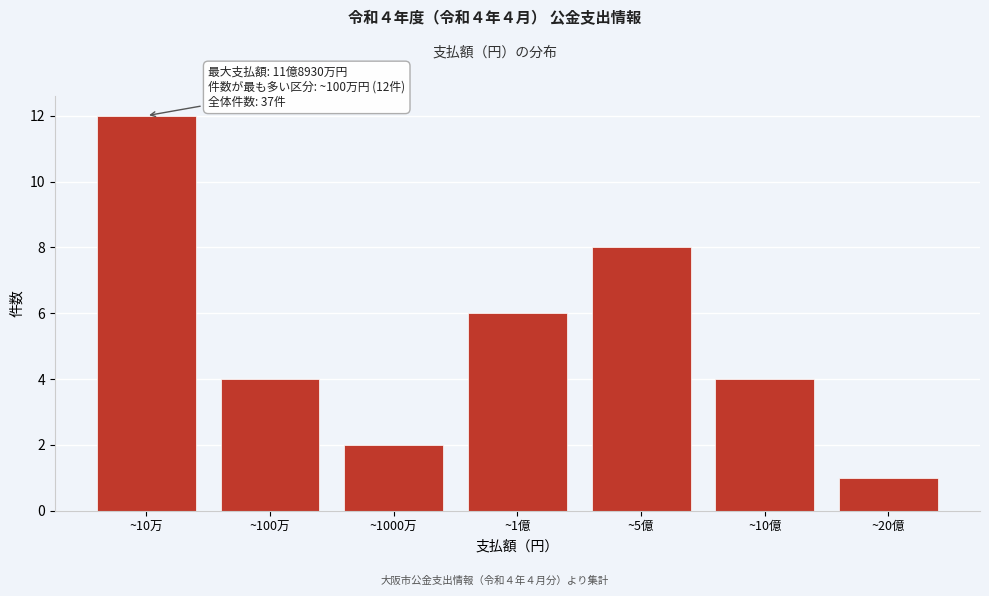

Reading right to left, transcribe all the data shown in this chart.

~20億=1	~10億=4	~5億=8	~1億=6	~1000万=2	~100万=4	~10万=12